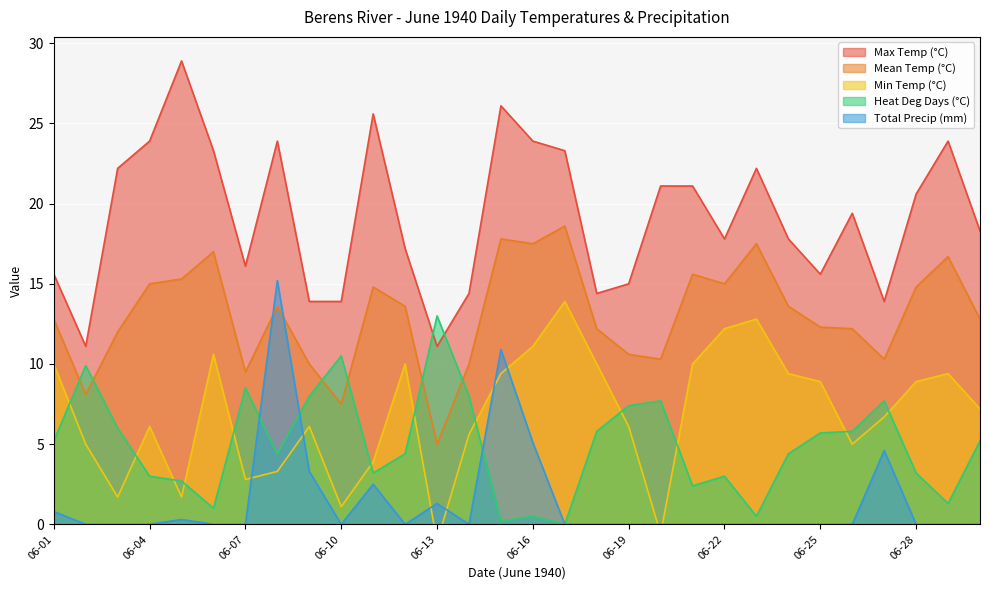

Is it true that Mean Temp (°C) equals 3.2 at 06-30?

False